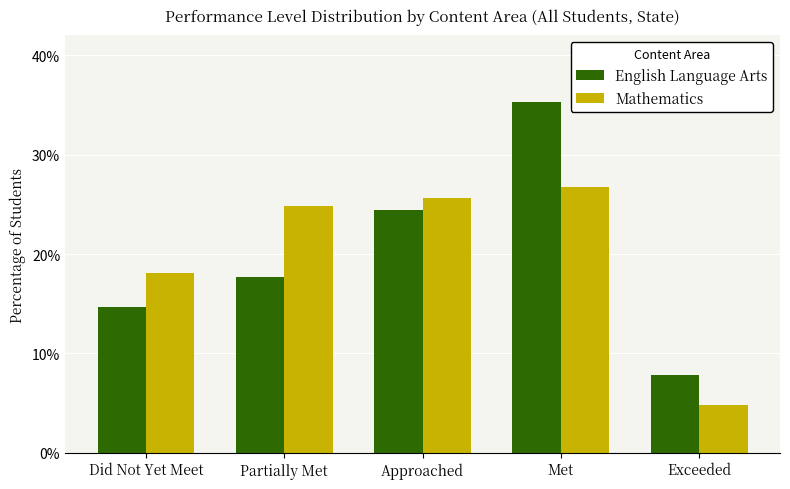

Reading right to left, list all the values displayed in this chart.

English Language Arts: 0.1	0.4	0.2	0.2	0.1
Mathematics: 0.0	0.3	0.3	0.2	0.2